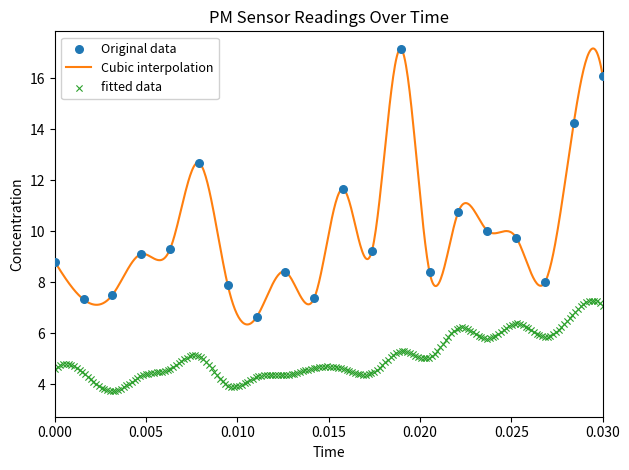

What is the change in value from 00:08 to 00:18?

-2.5